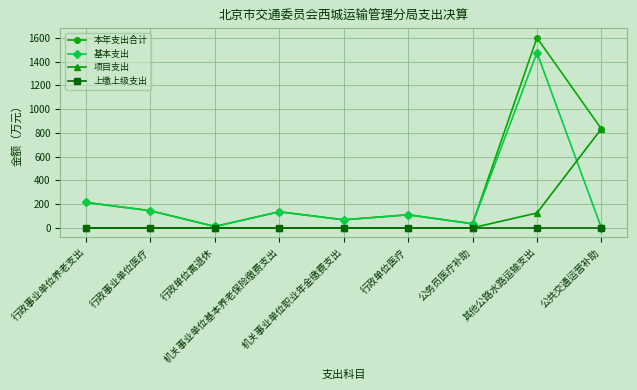

What is the sum of all 本年支出合计 values?

3148.1